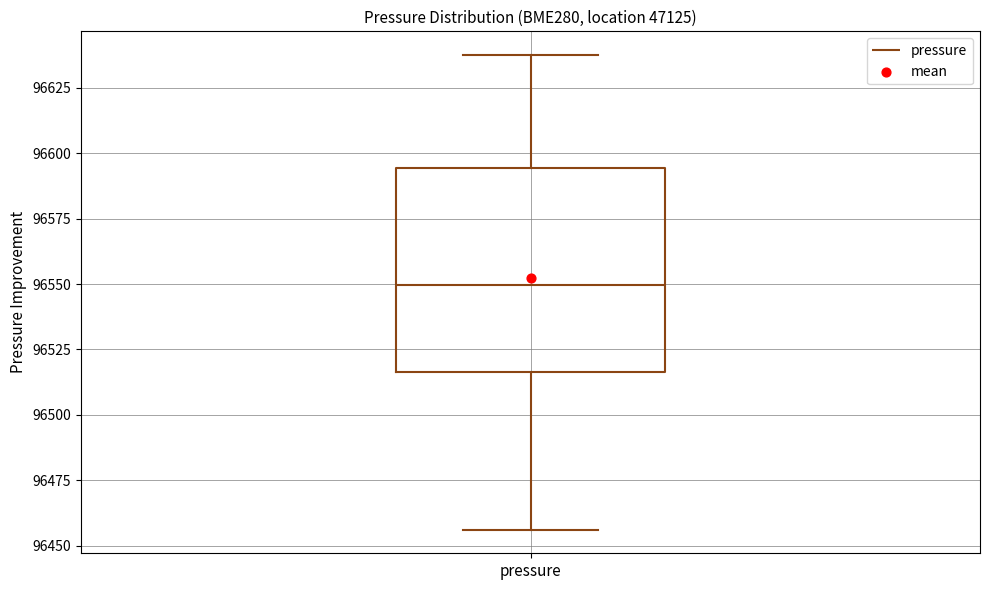

Where does the lower whisker of the box for pressure end on the y-axis? The values are not printed on the chart, so give them approximately, as read against the axis.

96455